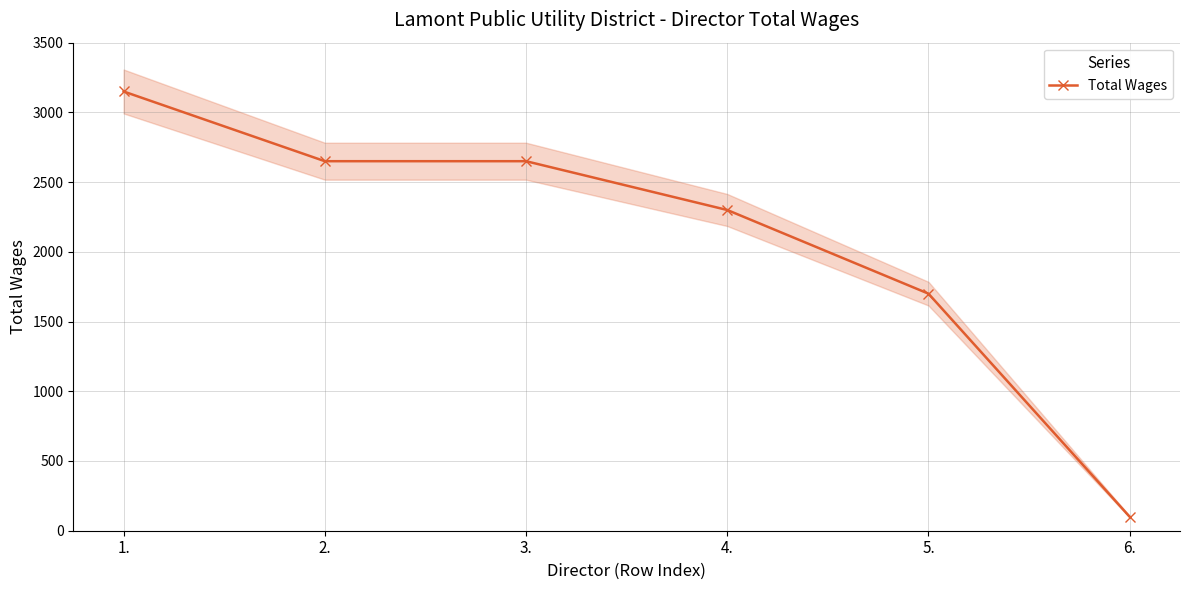

Is it true that the value at 4. is 2300?

True